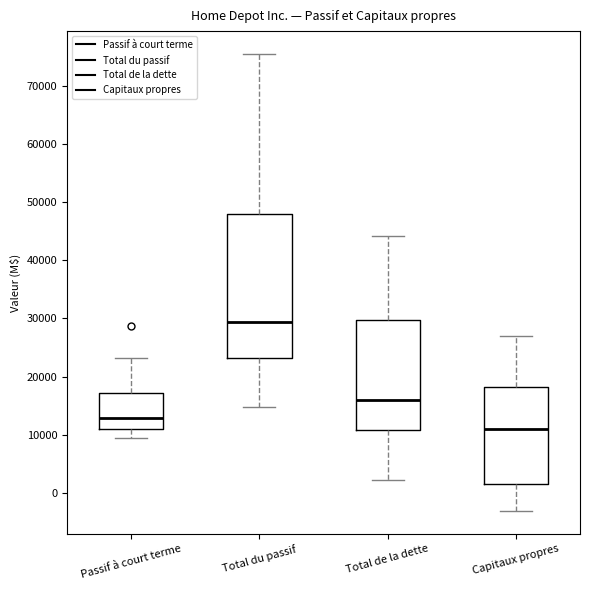

Which box's median line is the lowest?

Capitaux propres